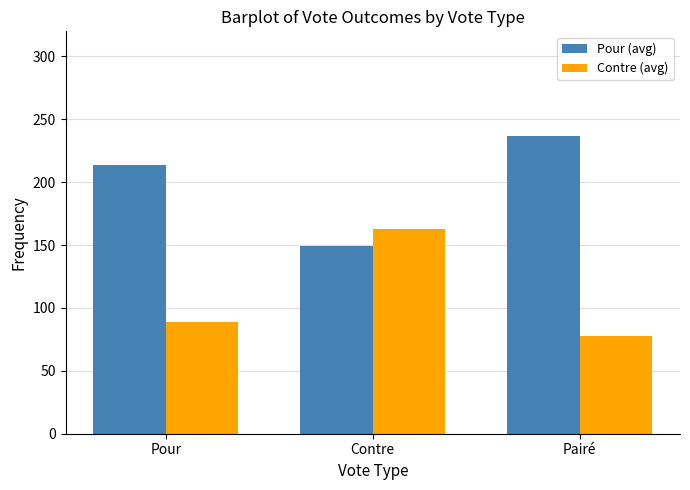

How many series are shown in this chart?

2